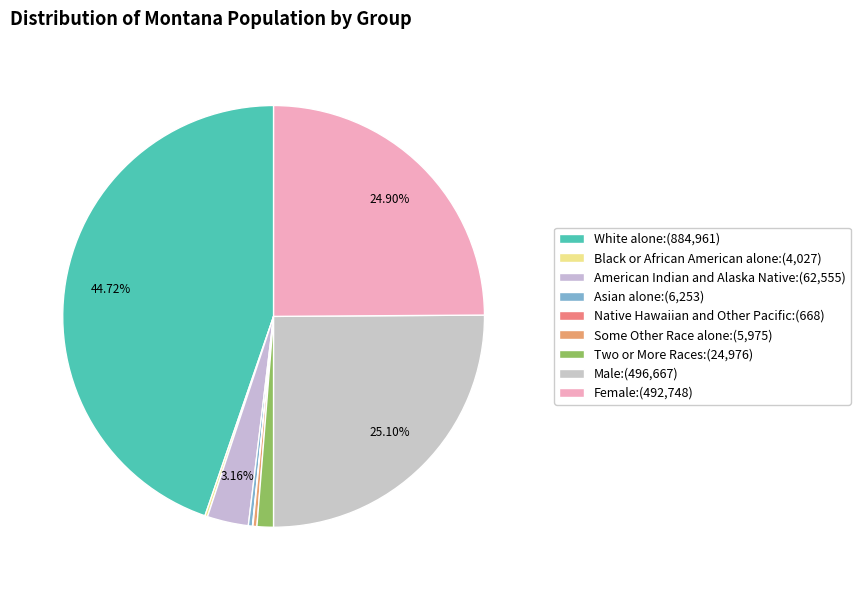

Between White alone and Native Hawaiian and Other Pacific, which is larger?

White alone